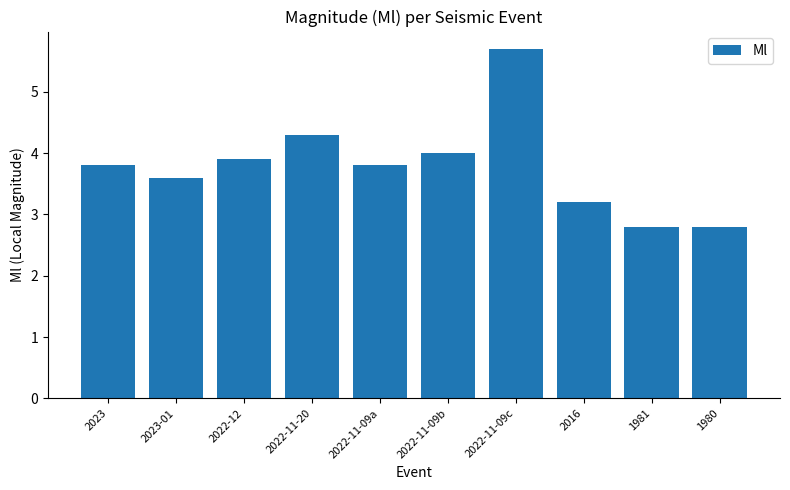

Reading left to right, extract all data points from this chart.

2023=3.8	2023-01=3.6	2022-12=3.9	2022-11-20=4.3	2022-11-09a=3.8	2022-11-09b=4.0	2022-11-09c=5.7	2016=3.2	1981=2.8	1980=2.8